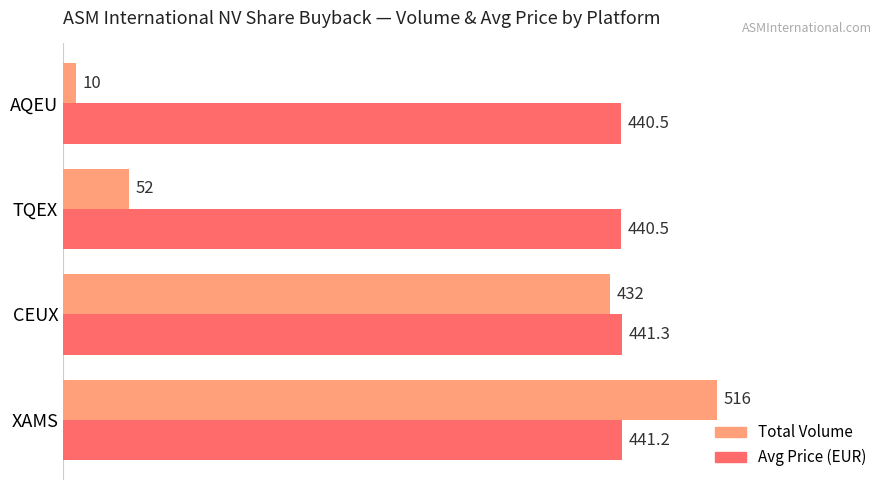

Which series has the largest range (max minus min)?

Total Volume